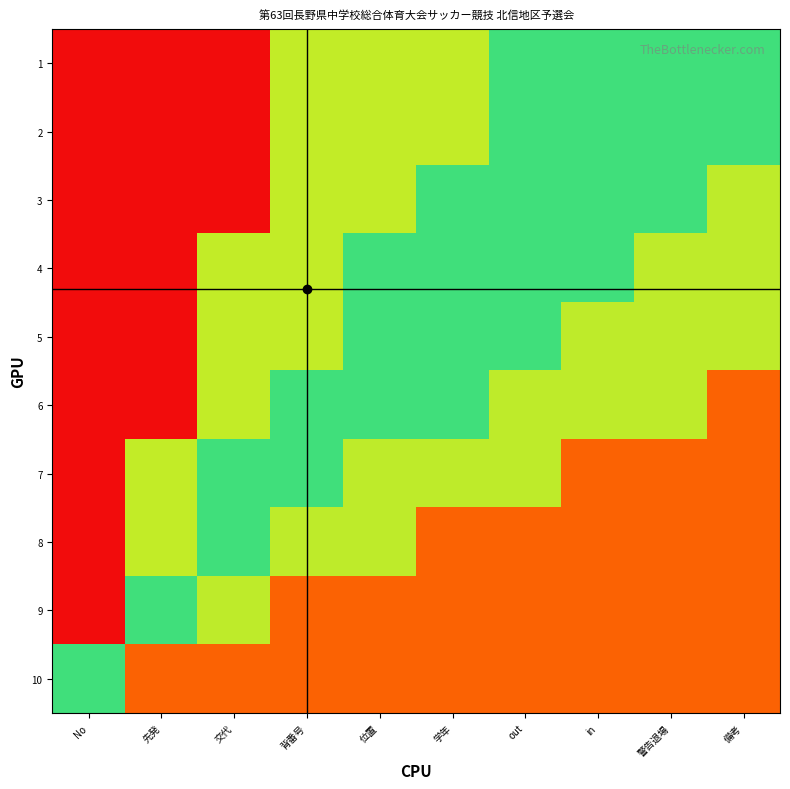

At which category does the chart reach its minimum across all series?

No